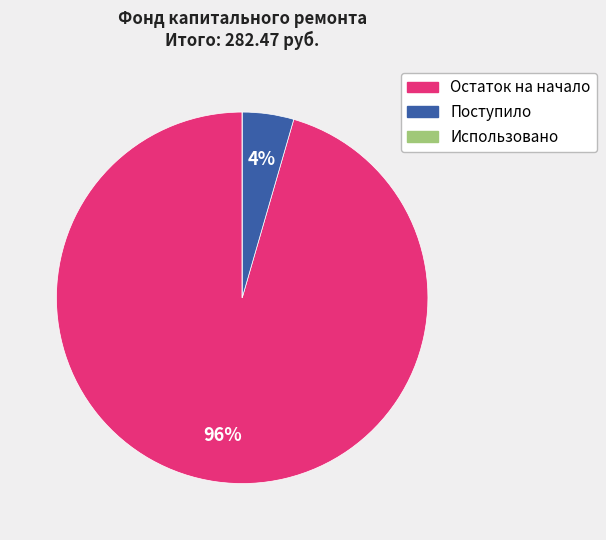

Which has a higher value, Поступило or Остаток на начало?

Остаток на начало